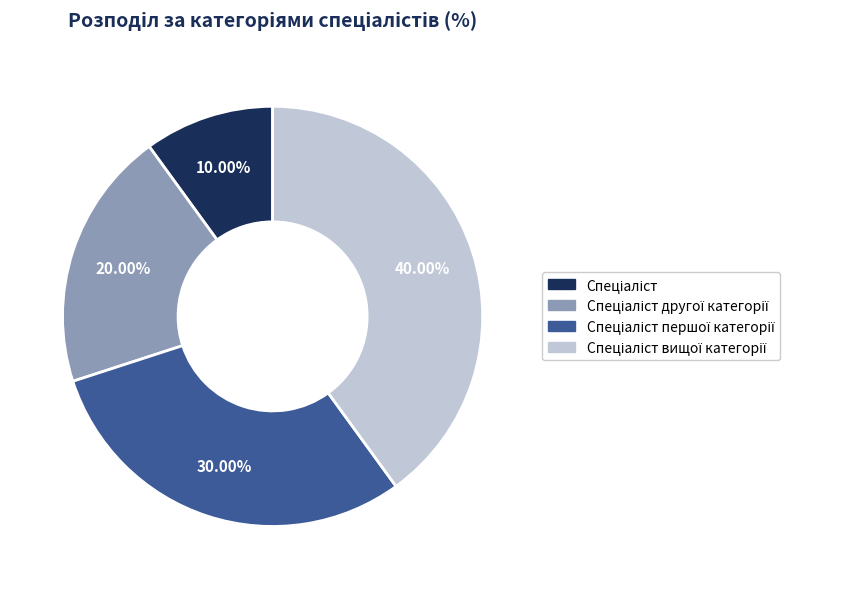

Does any single category account for the majority?

No